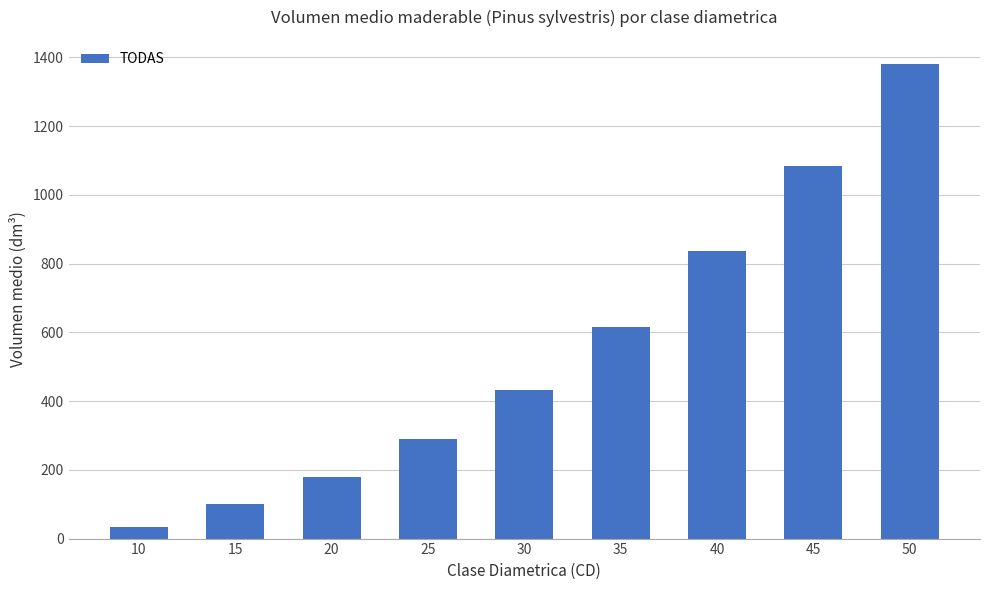

At which label is the value closest to 707?

35